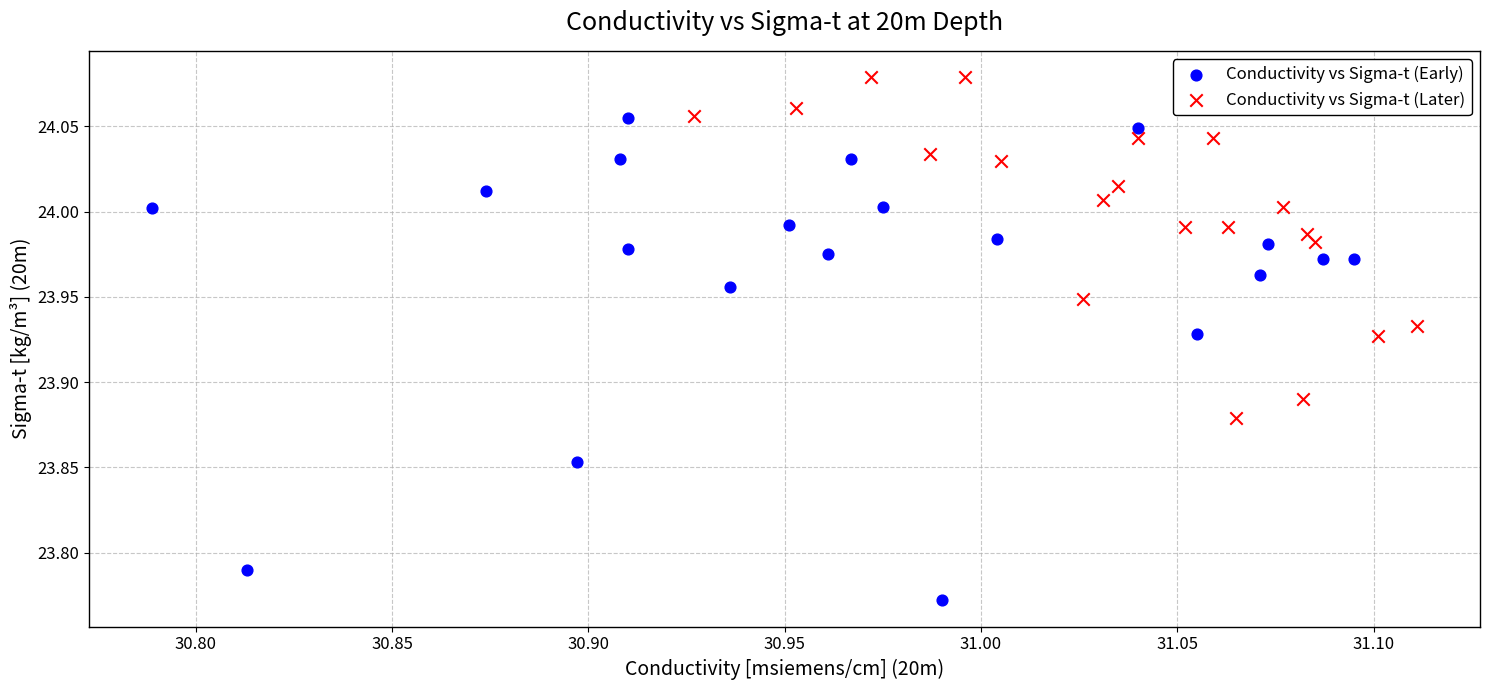

Which series contains the highest Y value?

Conductivity vs Sigma-t (Later)